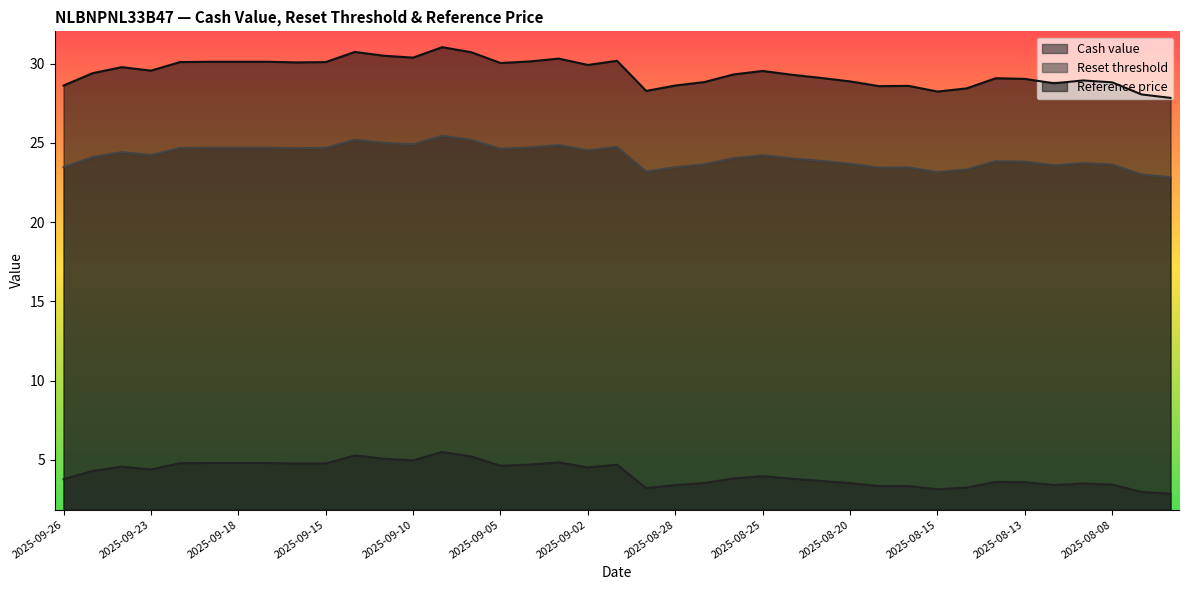

The value of Reference price at 2025-09-22 is 30.1. True or false?

True